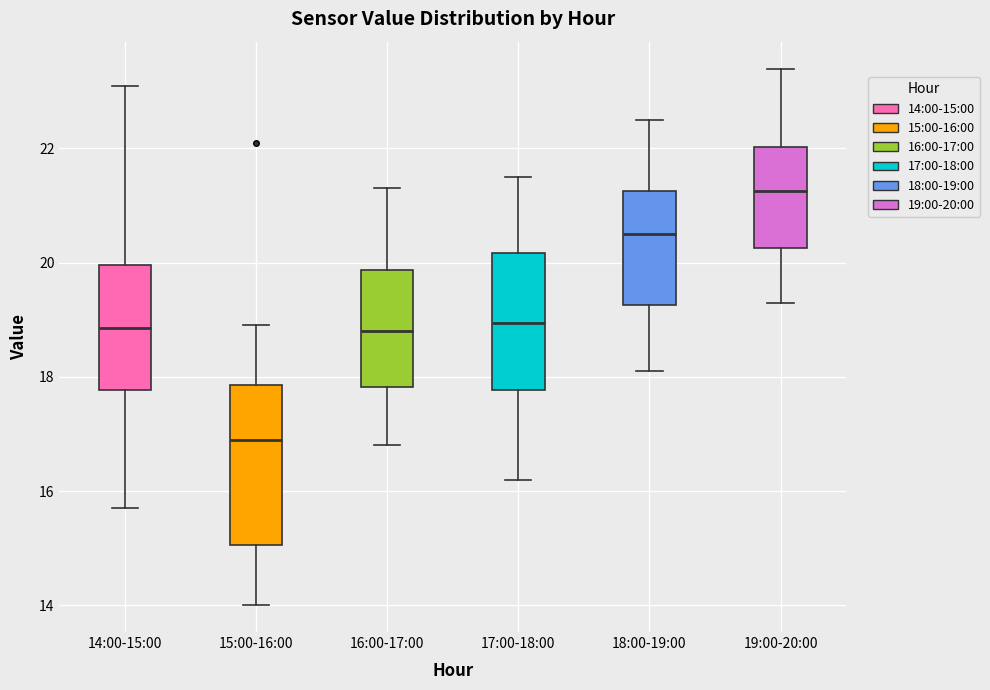

Which box is the tallest, from its lower edge to its upper edge?

15:00-16:00